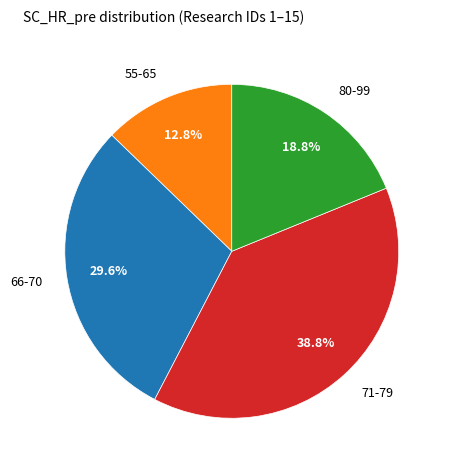

Rank the categories by value from highest to lowest.

71-79, 66-70, 80-99, 55-65